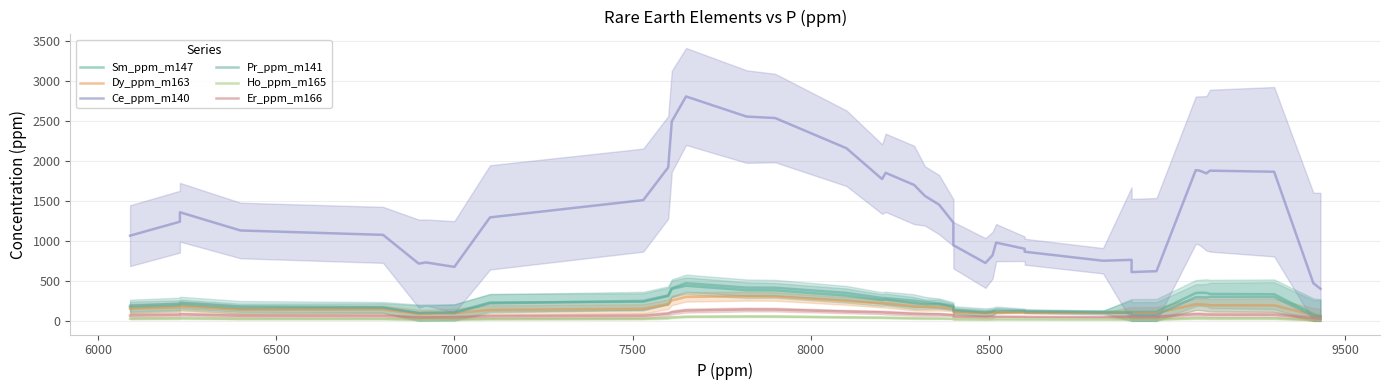

How many lines are shown in the chart?

6